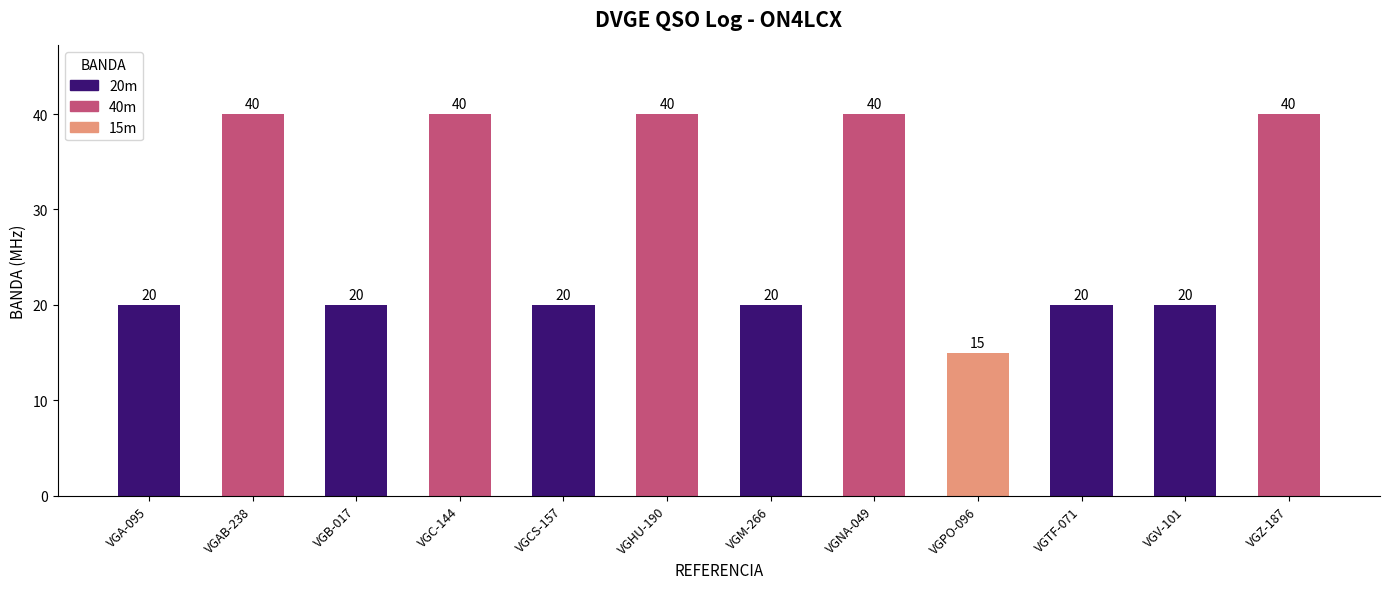

The chart shows a value of 33 at VGV-101. True or false?

False